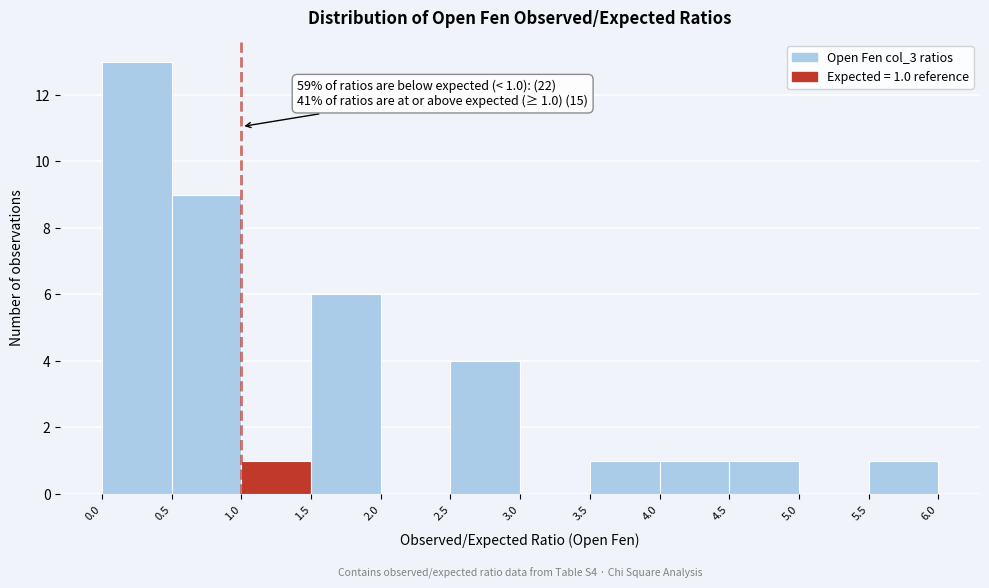

Over which range of the x-axis is the bar tallest?

0.0 to 0.5